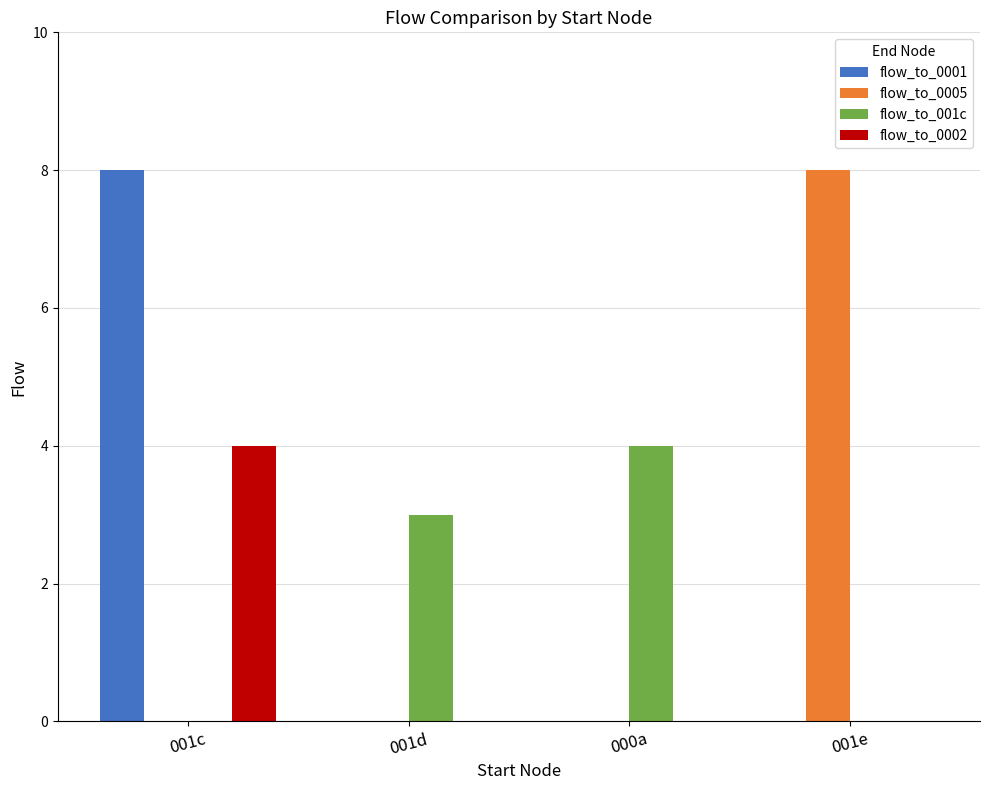

How many series are shown in this chart?

4